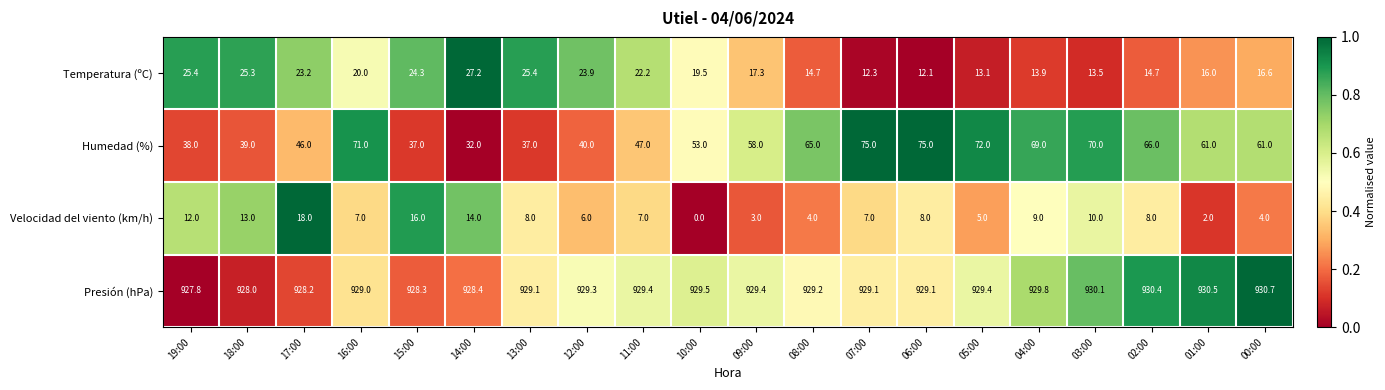

Which series has the largest range (max minus min)?

Humedad (%)